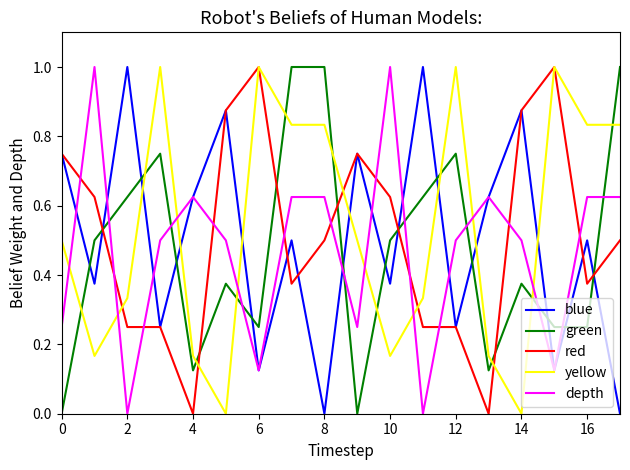

What is the maximum value shown in the chart?

1.0